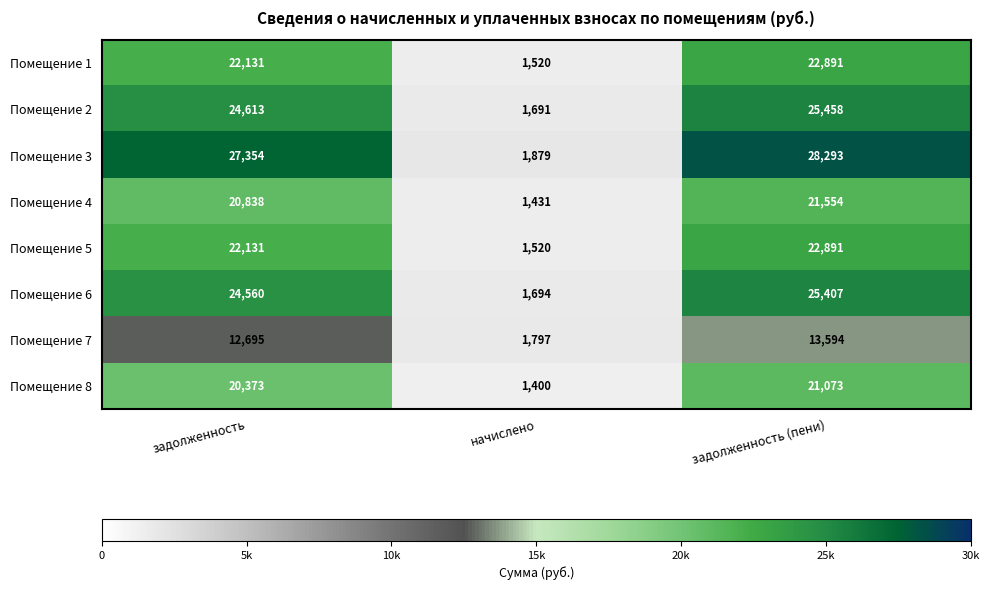

What is the minimum value for Помещение 4?

1431